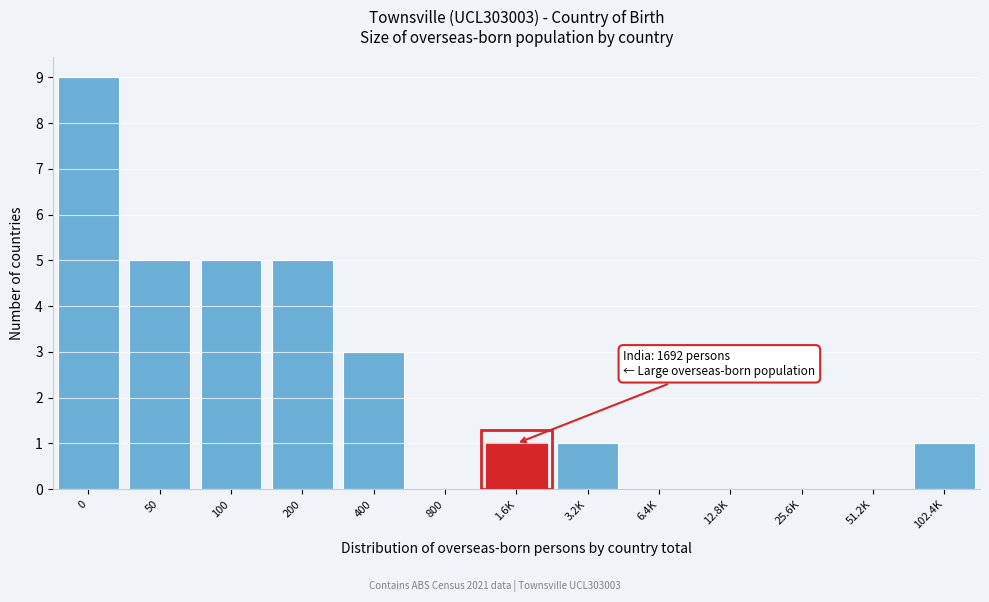

Reading left to right, transcribe all the data shown in this chart.

0=9	50=5	100=5	200=5	400=3	800=0	1.6K=1	3.2K=1	6.4K=0	12.8K=0	25.6K=0	51.2K=0	102.4K=1